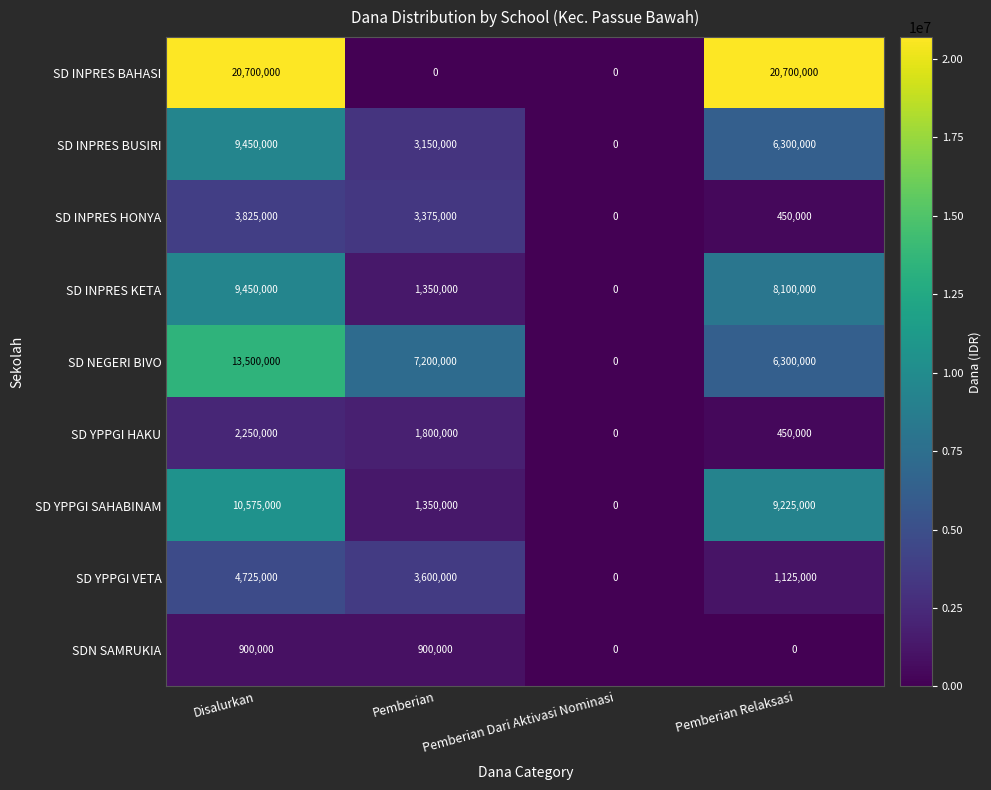

List the labels in order of SD YPPGI SAHABINAM value, largest first.

Disalurkan, Pemberian Relaksasi, Pemberian, Pemberian Dari Aktivasi Nominasi